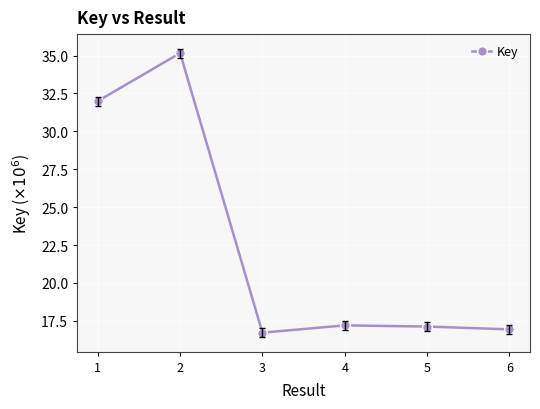

Is it true that the value at 1 is 32.0?

True